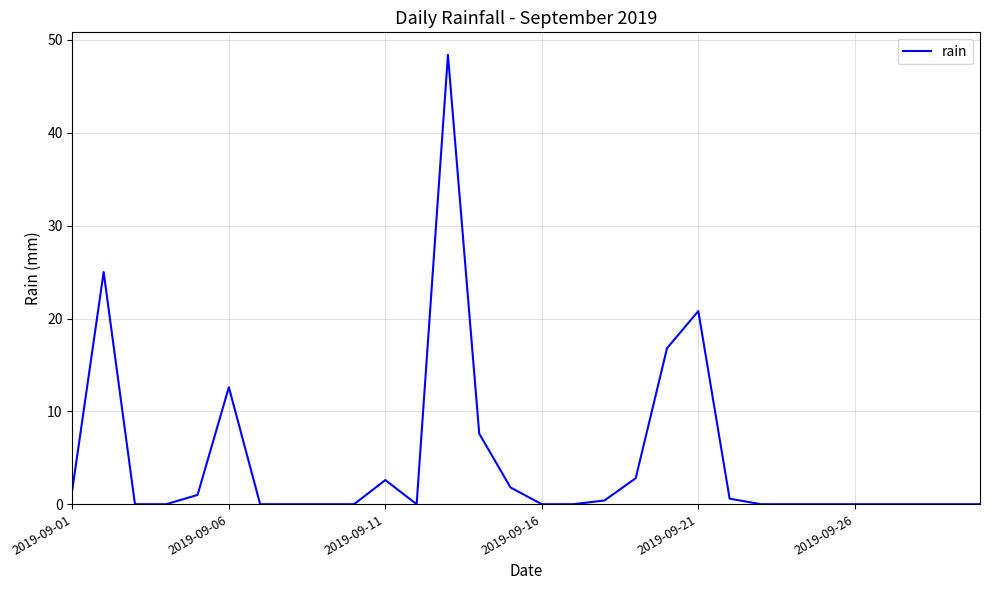

What is the difference between the maximum and minimum values?

48.4